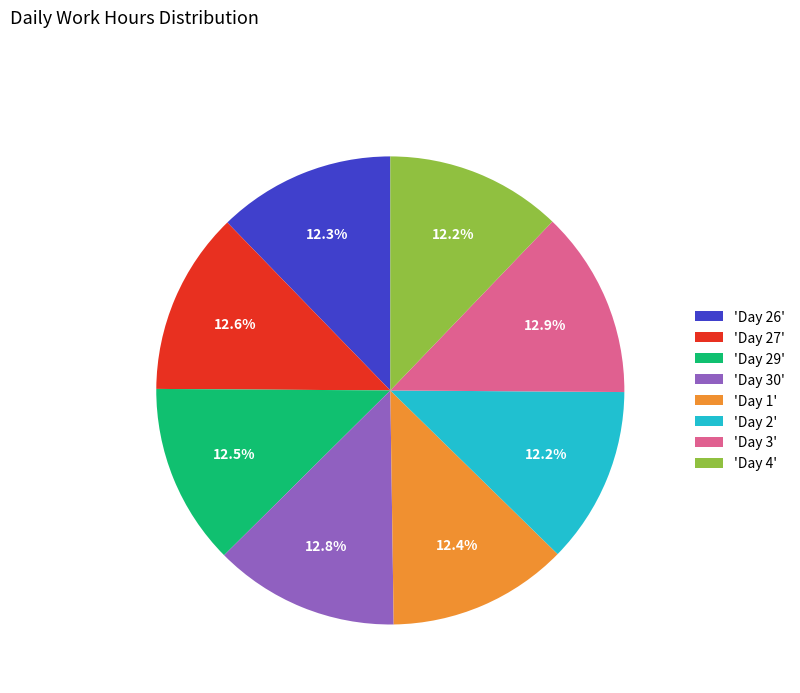

Between 'Day 26' and 'Day 30', which is larger?

'Day 30'